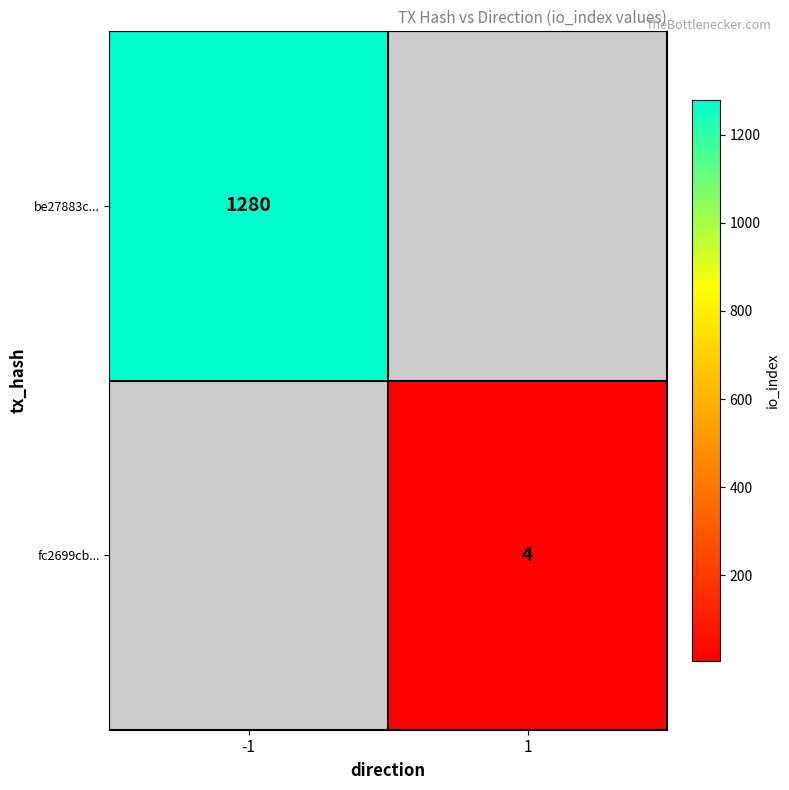

The be27883c... series shows 1280 at -1. True or false?

True